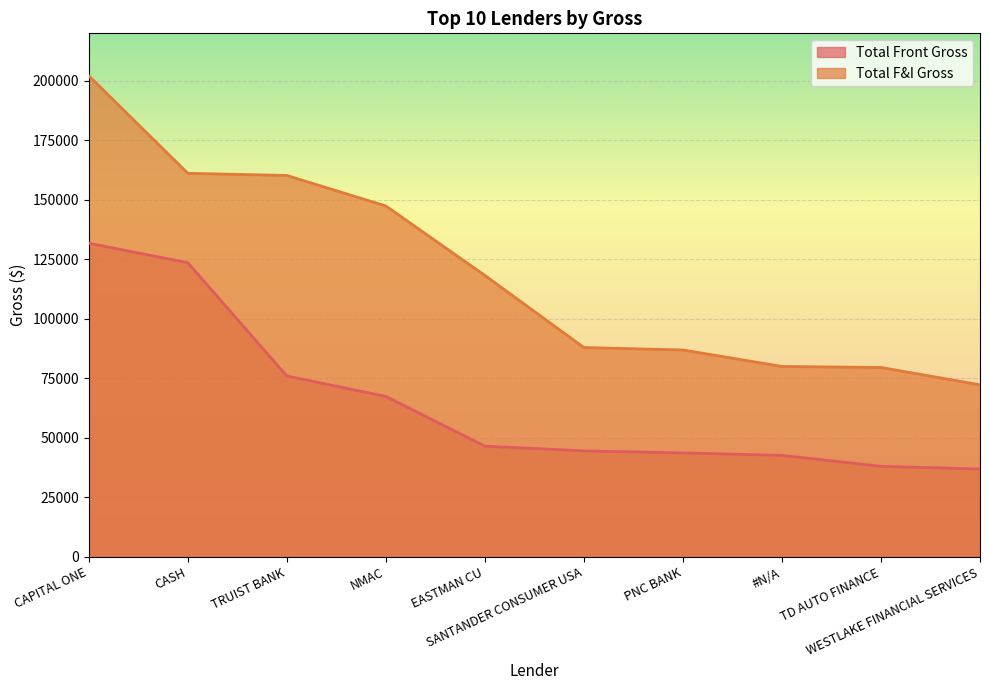

True or false: Total Front Gross and Total F&I Gross intersect in this chart.

False